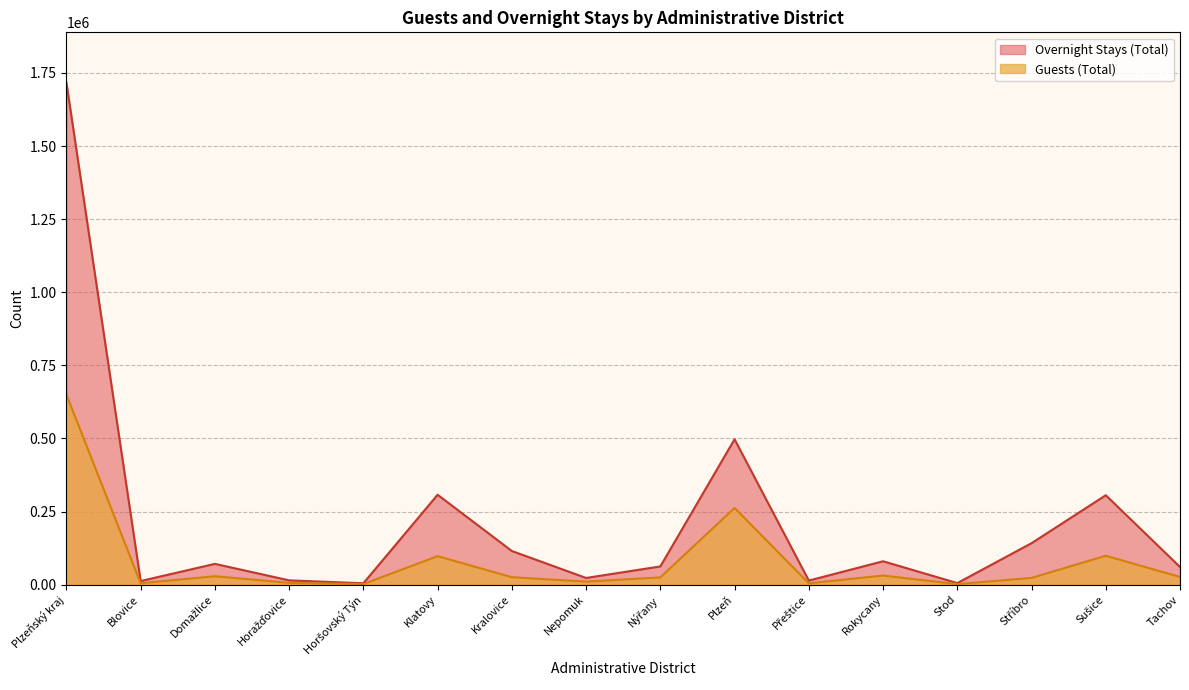

Reading left to right, extract all data points from this chart.

Guests (Total): Plzeňský kraj=650250	Blovice=4919	Domažlice=28965	Horažďovice=6176	Horšovský Týn=2177	Klatovy=97624	Kralovice=25691	Nepomuk=10537	Nýřany=24965	Plzeň=262570	Přeštice=4681	Rokycany=31236	Stod=2073	Stříbro=23214	Sušice=98961	Tachov=26461
Overnight Stays (Total): Plzeňský kraj=1717331	Blovice=12551	Domažlice=71219	Horažďovice=14858	Horšovský Týn=4875	Klatovy=307586	Kralovice=115228	Nepomuk=23029	Nýřany=62479	Plzeň=497305	Přeštice=14105	Rokycany=80144	Stod=5475	Stříbro=141931	Sušice=305946	Tachov=60600